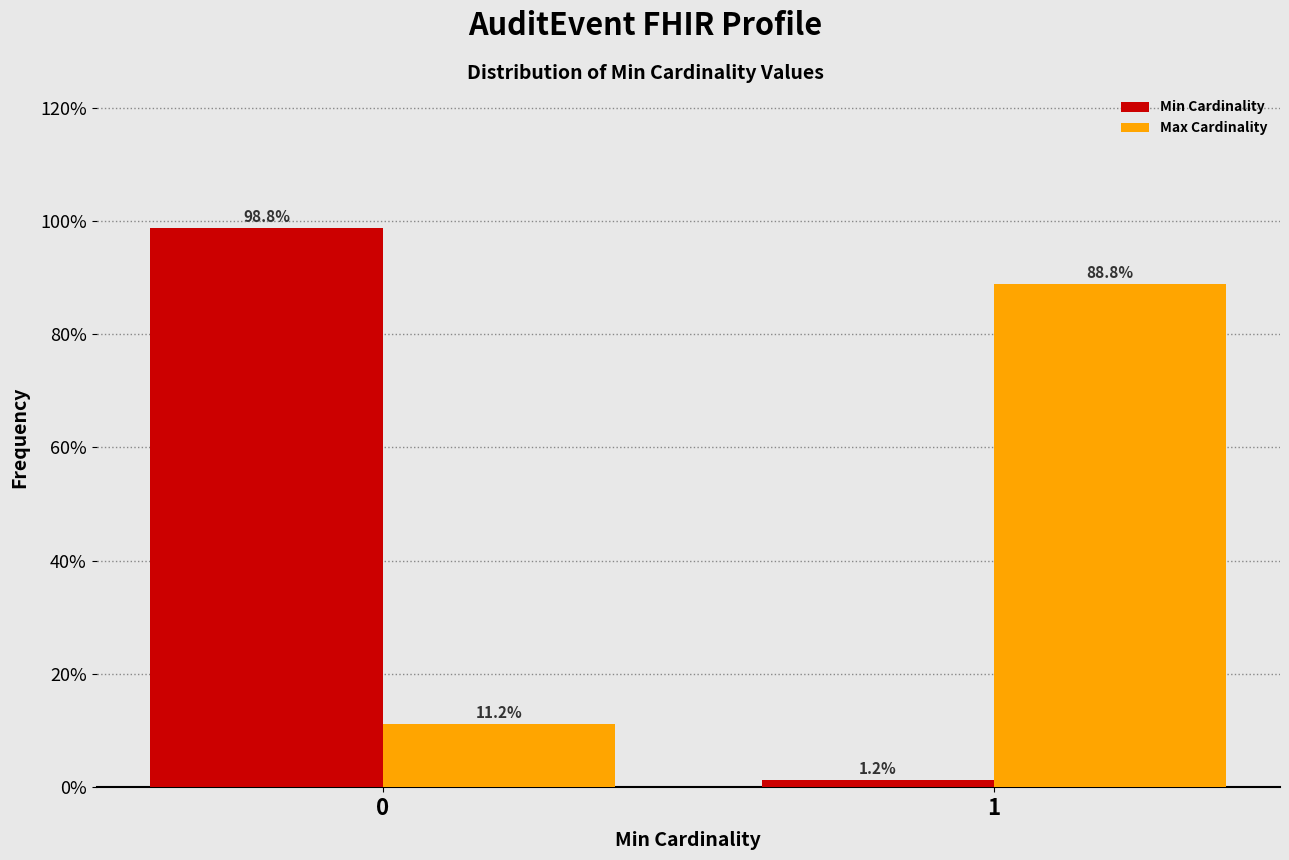

Reading right to left, extract all data points from this chart.

Min Cardinality: 1.2	98.8
Max Cardinality: 88.8	11.2